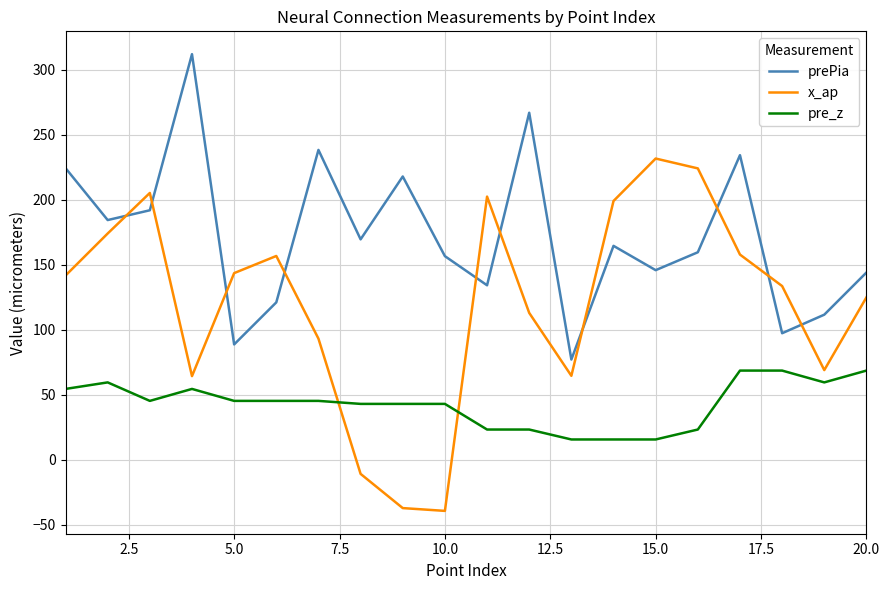

Which series has the largest total across all categories?

prePia